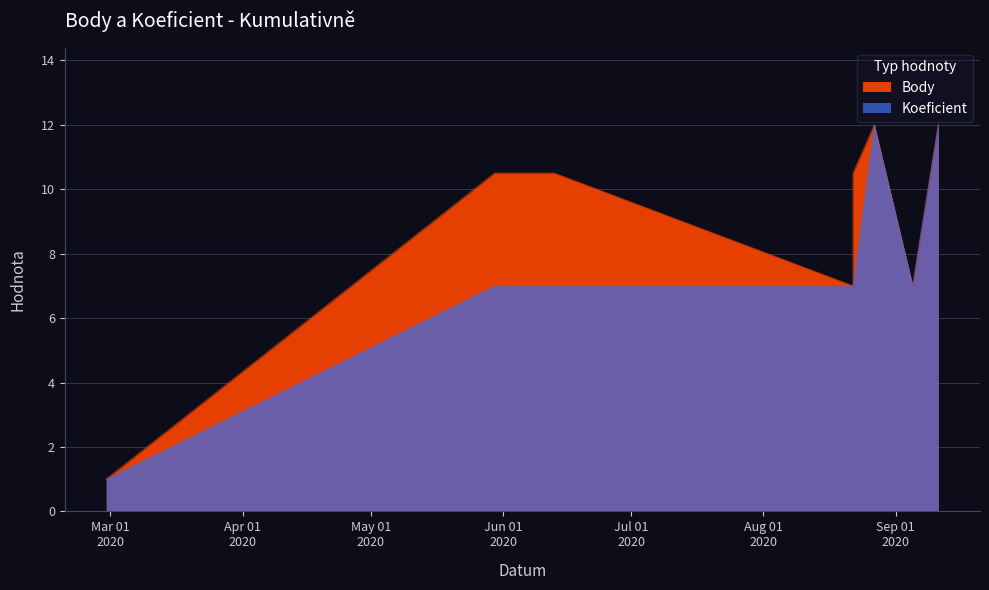

At which category does Koeficient reach its first local valley?

2020-09-05